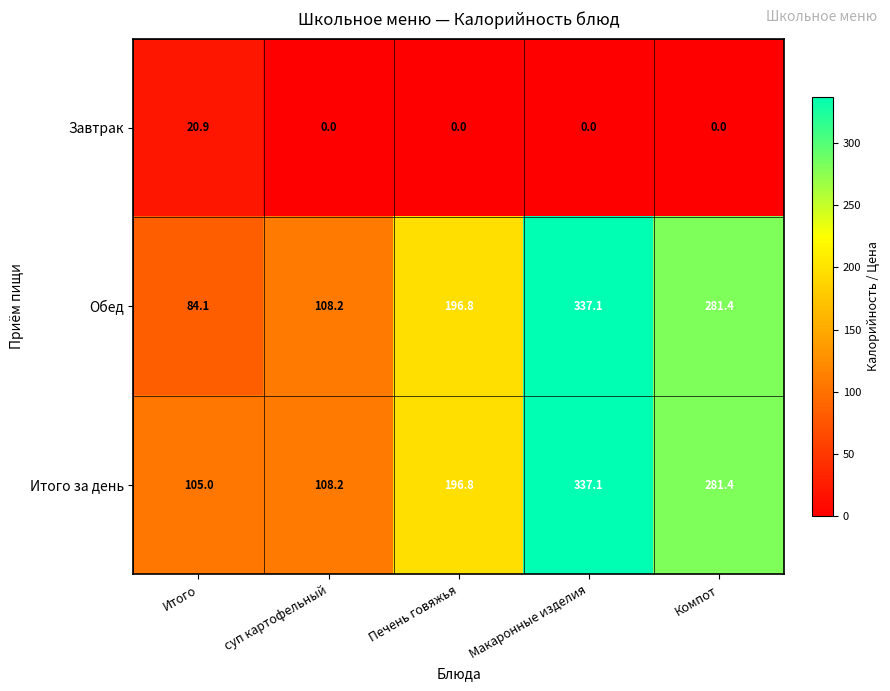

Which series has the largest total across all categories?

Итого за день